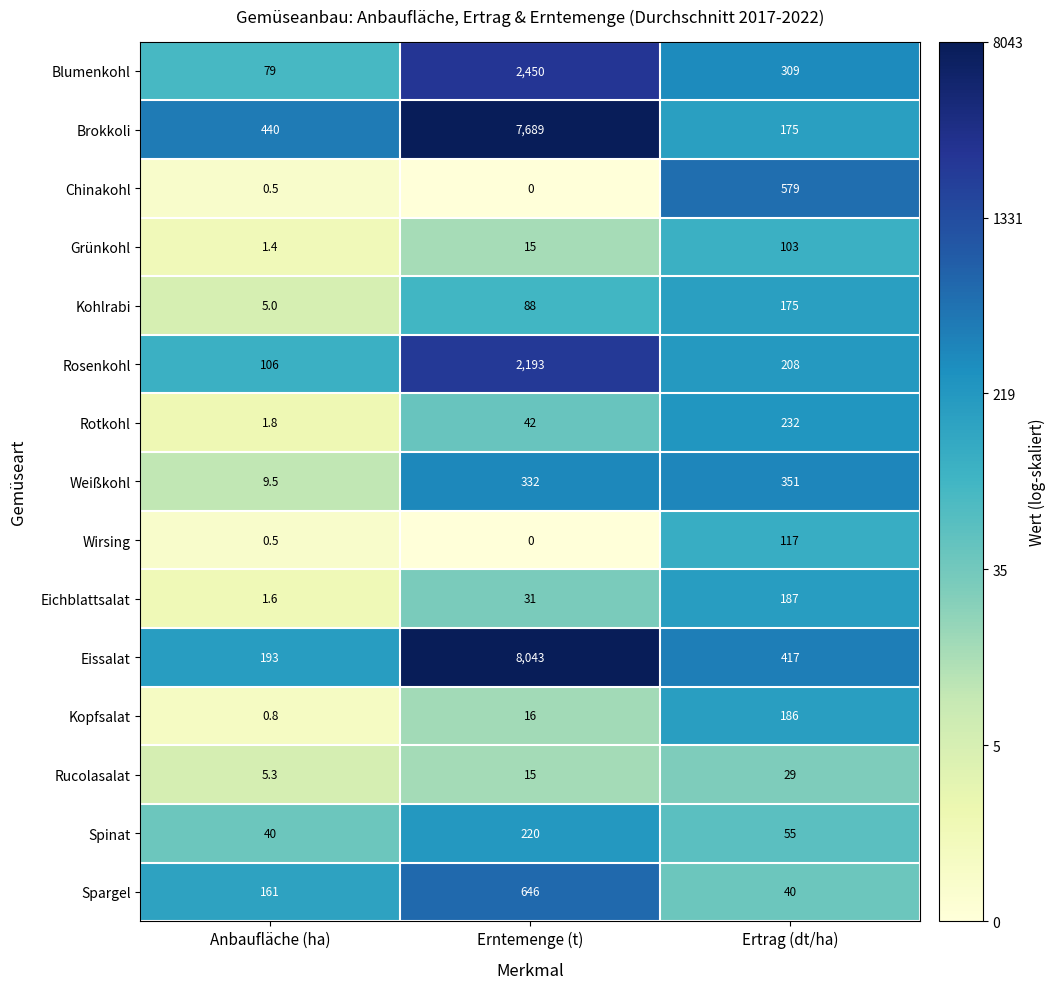

What is the sum of the Blumenkohl values at Anbaufläche (ha) and Erntemenge (t)?

2529.0